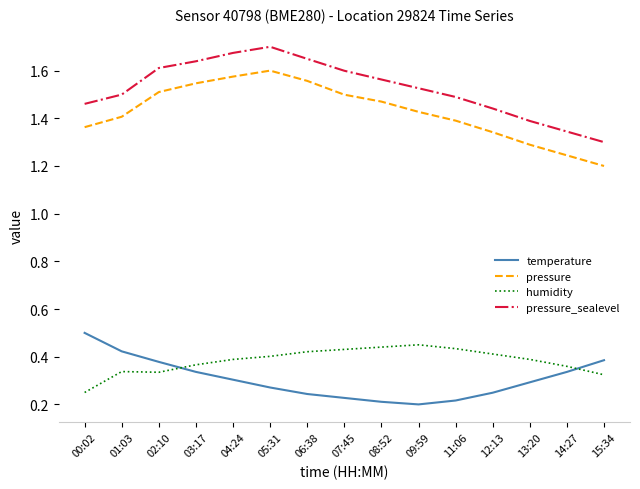

Where is the first local maximum for pressure_sealevel?

05:31